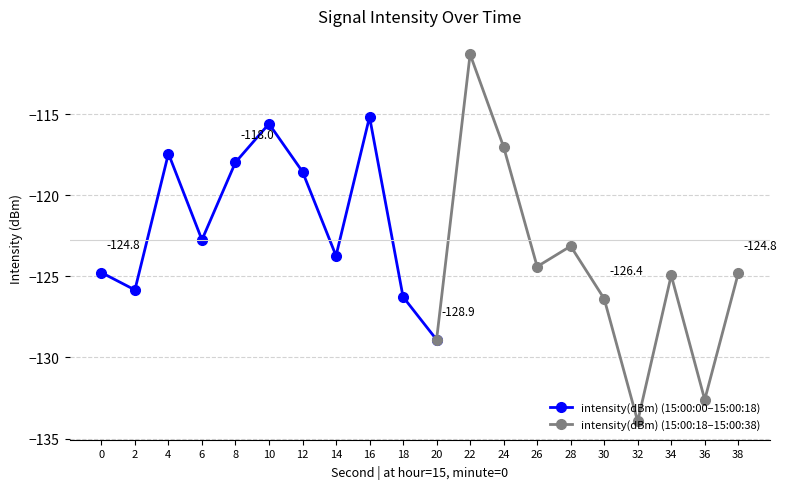

Is this an area chart (filled region under the line)?

No